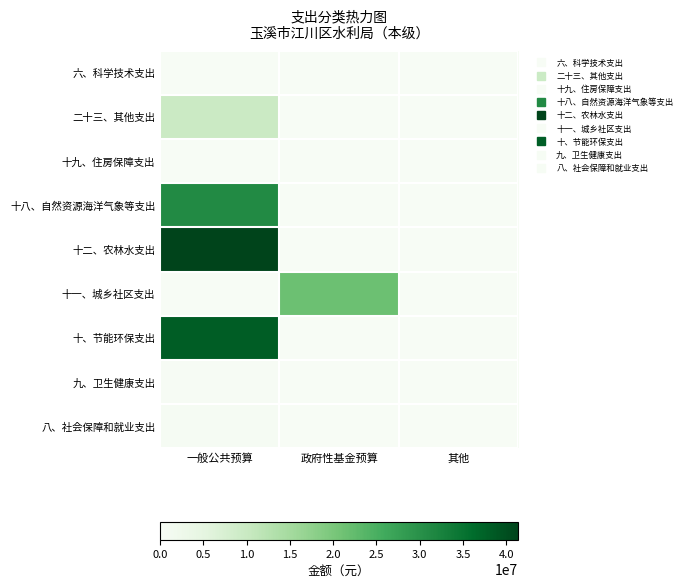

Reading right to left, list all the values displayed in this chart.

六、科学技术支出: 其他=0.0	政府性基金预算=0.0	一般公共预算=80000.0
二十三、其他支出: 其他=0.0	政府性基金预算=0.0	一般公共预算=9608547.7
十九、住房保障支出: 其他=0.0	政府性基金预算=0.0	一般公共预算=117468.0
十八、自然资源海洋气象等支出: 其他=0.0	政府性基金预算=0.0	一般公共预算=31100000.0
十二、农林水支出: 其他=0.0	政府性基金预算=0.0	一般公共预算=41374389.6
十一、城乡社区支出: 其他=0.0	政府性基金预算=21395277.9	一般公共预算=0.0
十、节能环保支出: 其他=0.0	政府性基金预算=0.0	一般公共预算=38076554.6
九、卫生健康支出: 其他=0.0	政府性基金预算=0.0	一般公共预算=172121.0
八、社会保障和就业支出: 其他=0.0	政府性基金预算=0.0	一般公共预算=457881.2